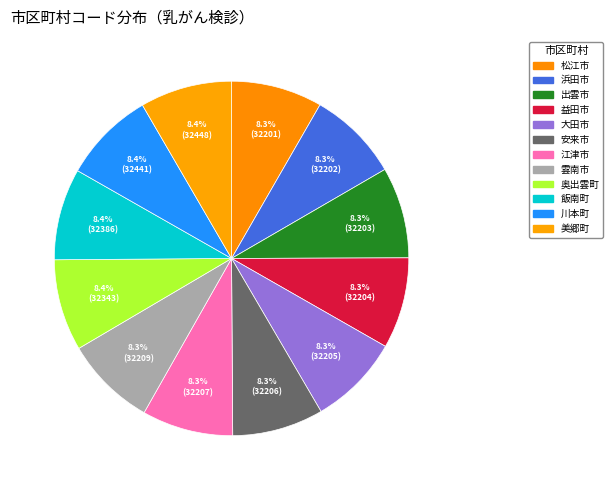

How many slices are in this pie chart?

12